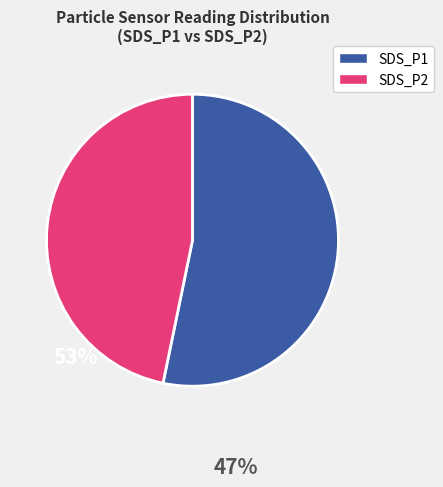

Is there any slice that represents more than half of the pie?

Yes